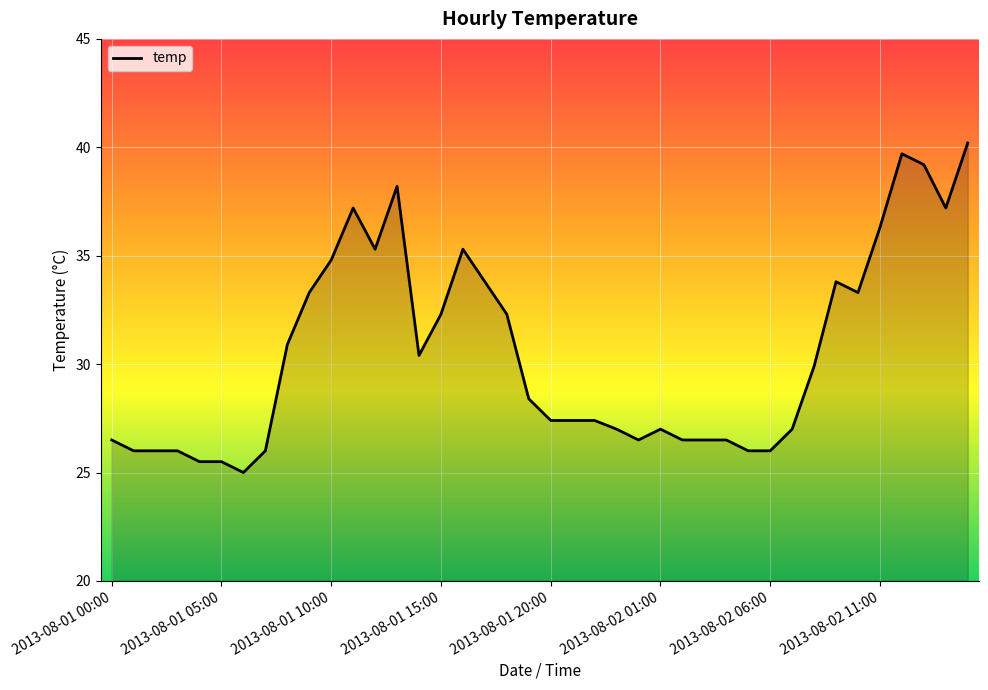

What is the minimum value shown in the chart?

25.0